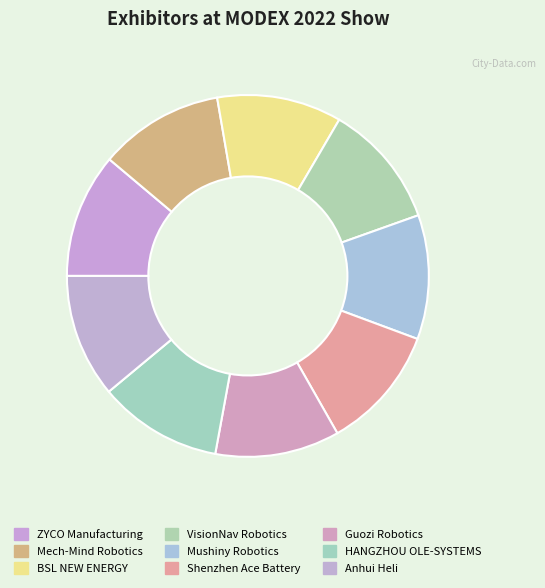

Count the number of slices in the pie.

9